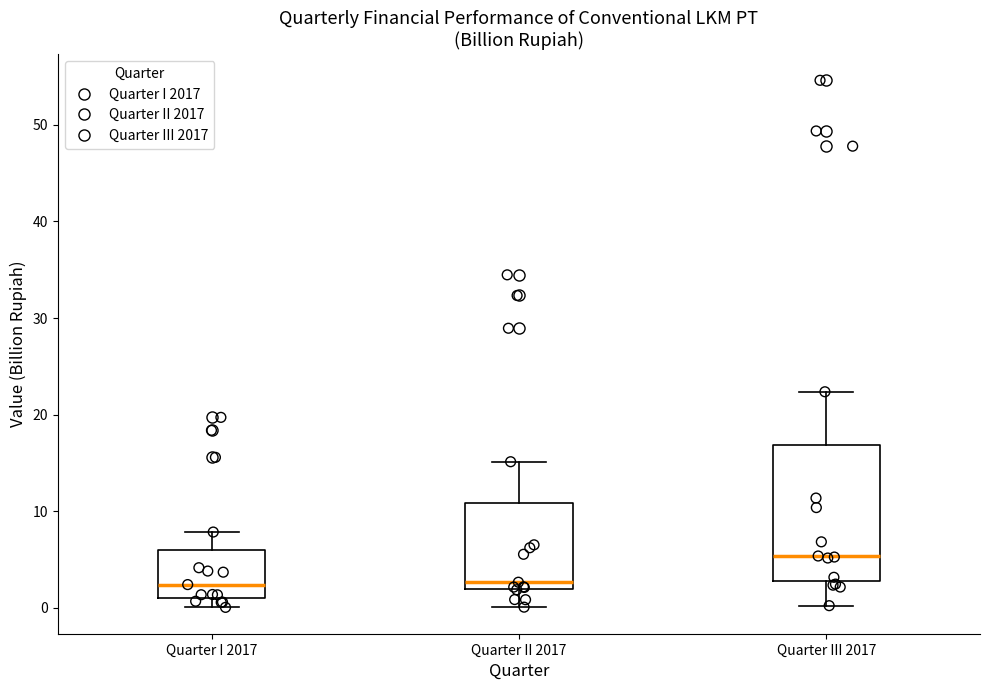

Reading left to right, transcribe this box plot: for each box, give where its median line is, the range the box spans, and where its two whiskers end, as read against the y-axis. The values are not printed on the chart, so give them approximately, as read against the axis.

Quarter I 2017: median 2, box 1 to 6, whiskers 0 to 8
Quarter II 2017: median 3, box 2 to 11, whiskers 0 to 15
Quarter III 2017: median 5, box 3 to 17, whiskers 0 to 22